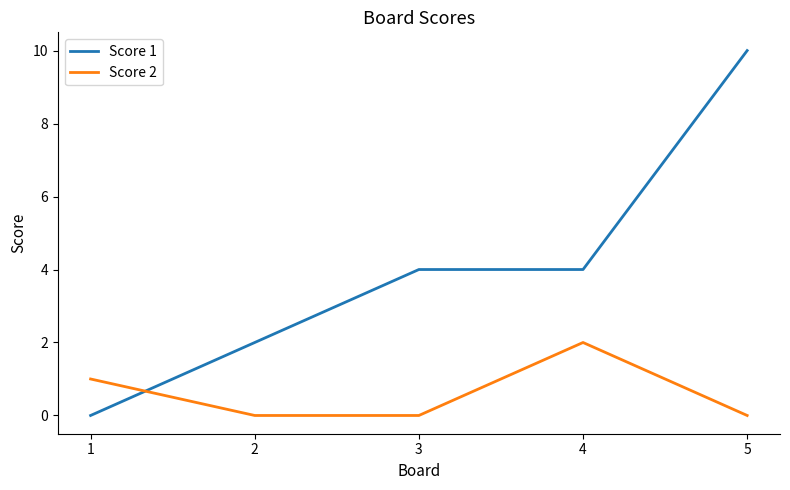

Rank the series by their average value, from lowest to highest.

Score 2, Score 1